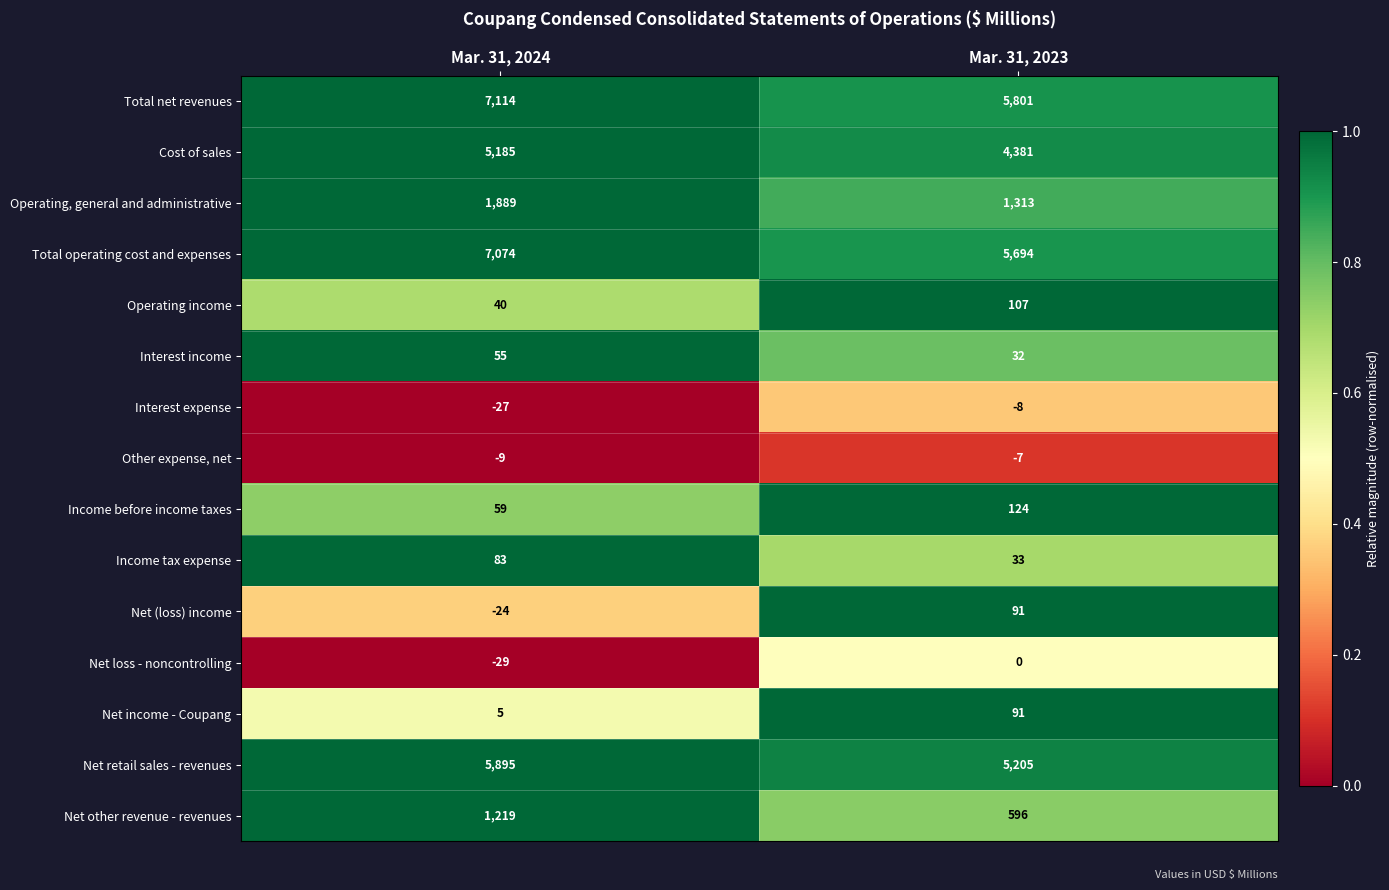

At which category is the sum across all series the highest?

Mar. 31, 2024